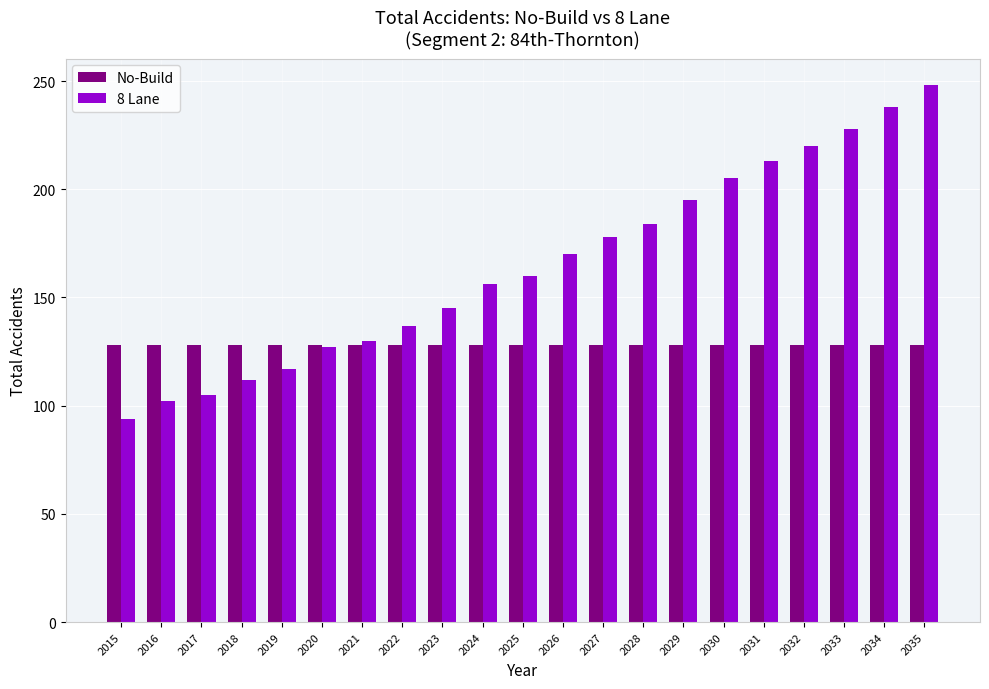

List the series in order of their overall mean, lowest first.

No-Build, 8 Lane